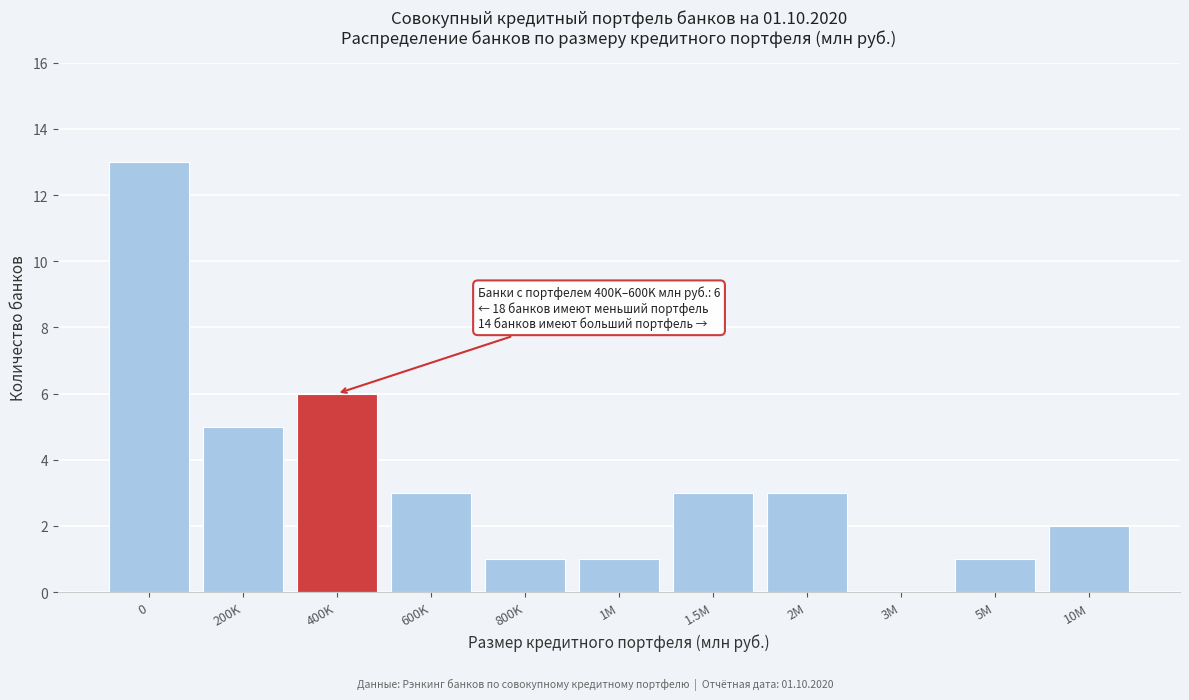

Reading left to right, list all the values displayed in this chart.

0=13	200K=5	400K=6	600K=3	800K=1	1M=1	1.5M=3	2M=3	3M=0	5M=1	10M=2